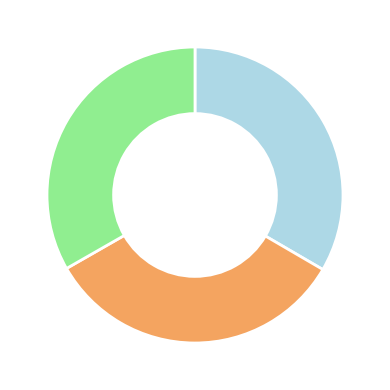

Is there a majority slice in this chart?

No